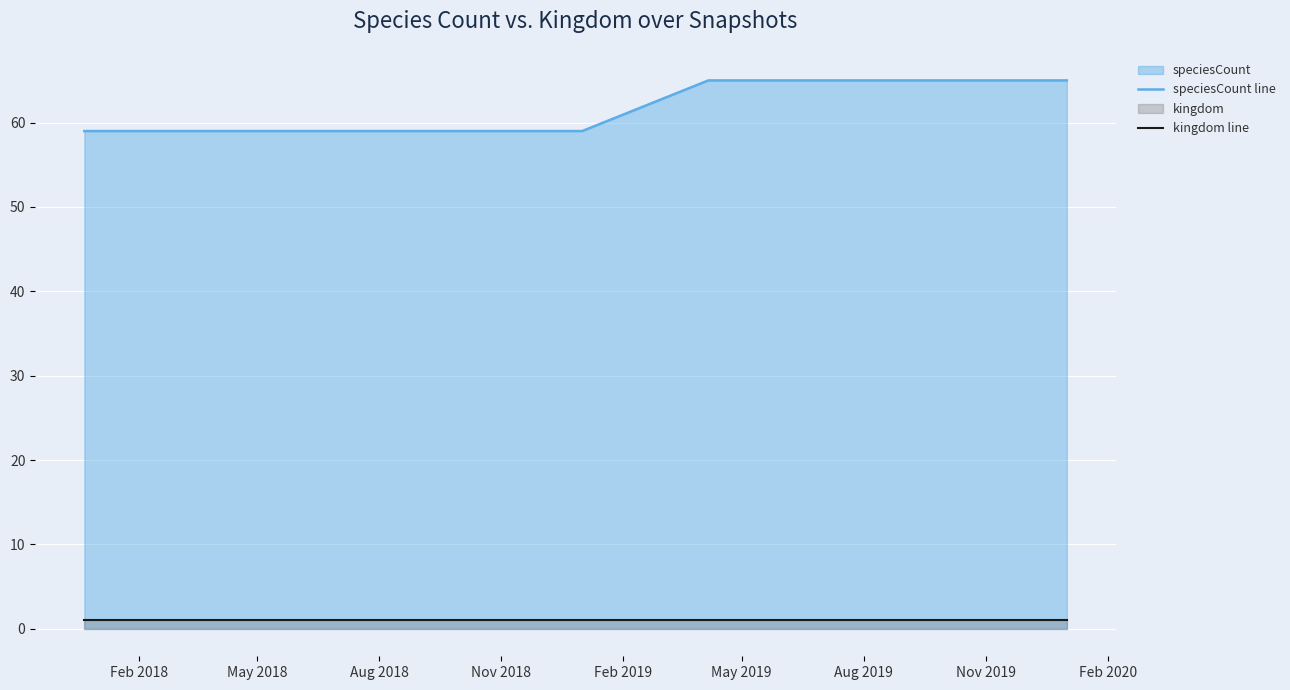

How many lines are shown in the chart?

2